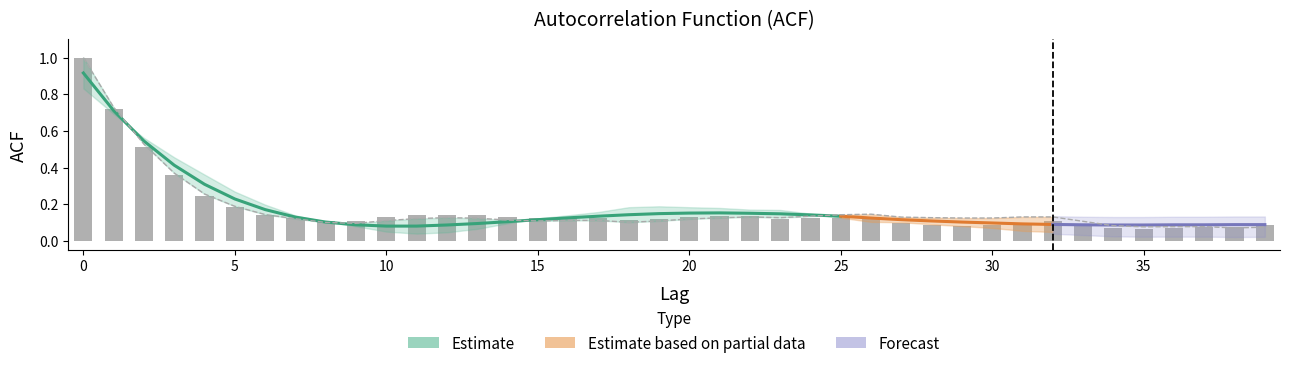

Reading left to right, transcribe all the data shown in this chart.

0=1.0	1=0.7	2=0.5	3=0.4	4=0.3	5=0.2	6=0.1	7=0.1	8=0.1	9=0.1	10=0.1	11=0.1	12=0.1	13=0.1	14=0.1	15=0.1	16=0.1	17=0.1	18=0.1	19=0.1	20=0.1	21=0.1	22=0.1	23=0.1	24=0.1	25=0.1	26=0.1	27=0.1	28=0.1	29=0.1	30=0.1	31=0.1	32=0.1	33=0.1	34=0.1	35=0.1	36=0.1	37=0.1	38=0.1	39=0.1